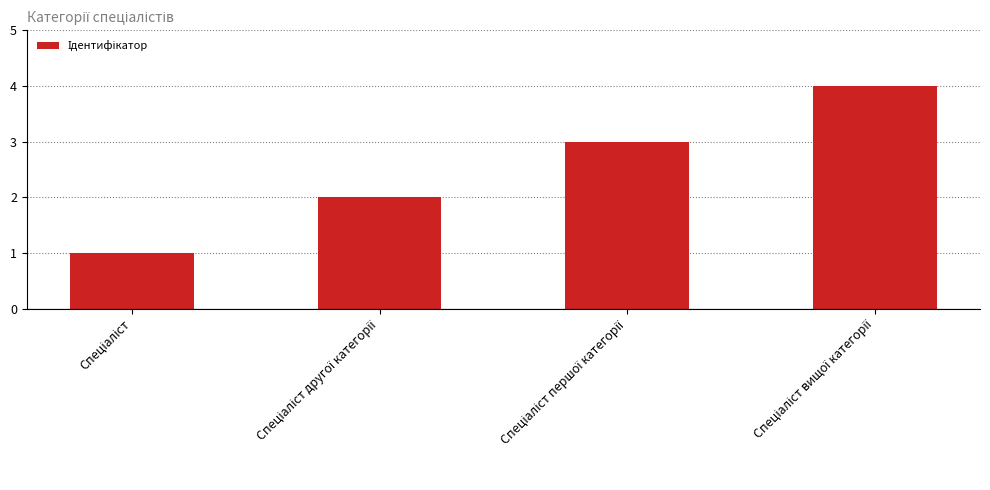

What is the sum of all values?

10